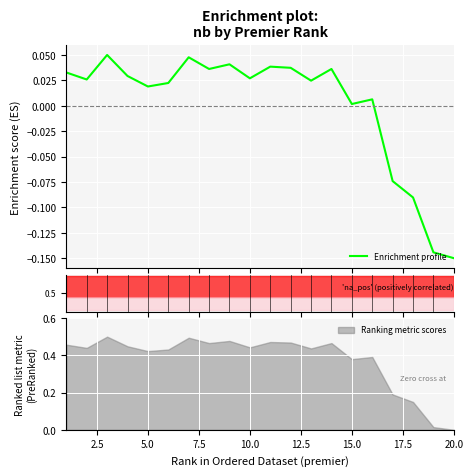

True or false: Ranking metric scores has a value of 0.2 at 20.0.

False